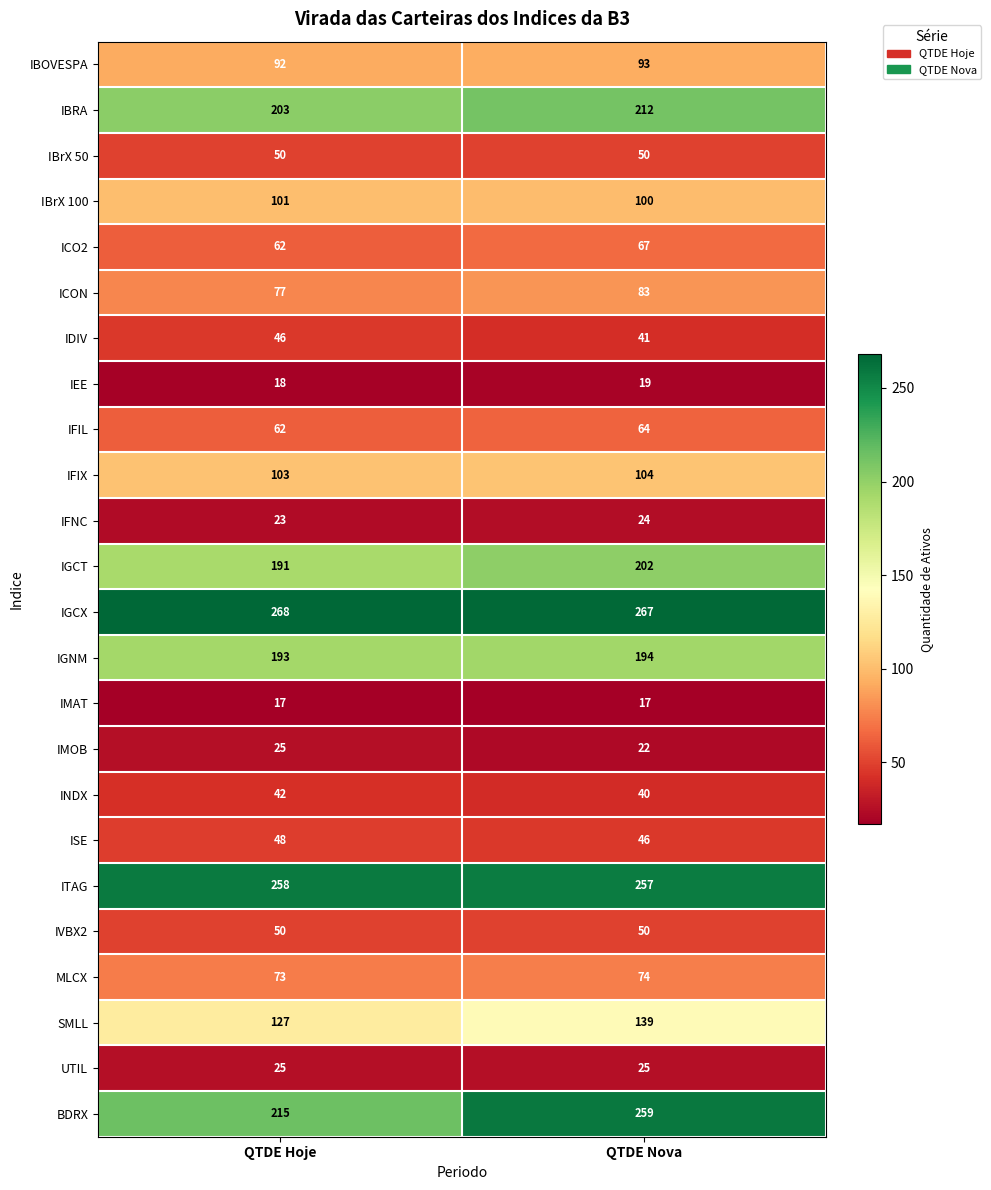

What is the difference between the maximum and minimum values in the IGCT series?

11